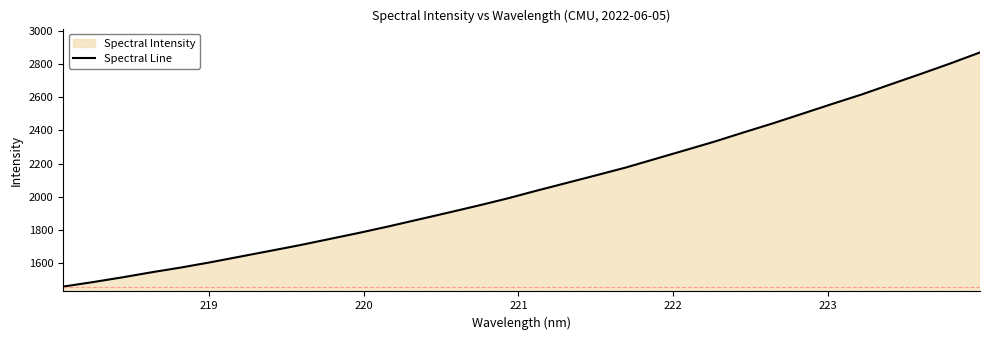

True or false: there are more than 2 points higher than both neighbors.

False